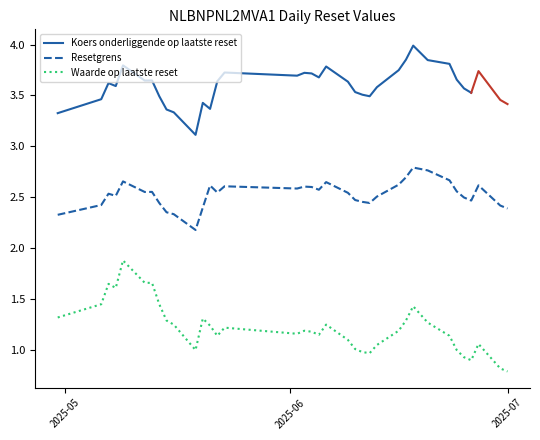

Where is Koers onderliggende op laatste reset nearest to the value 3?

2025-05-19